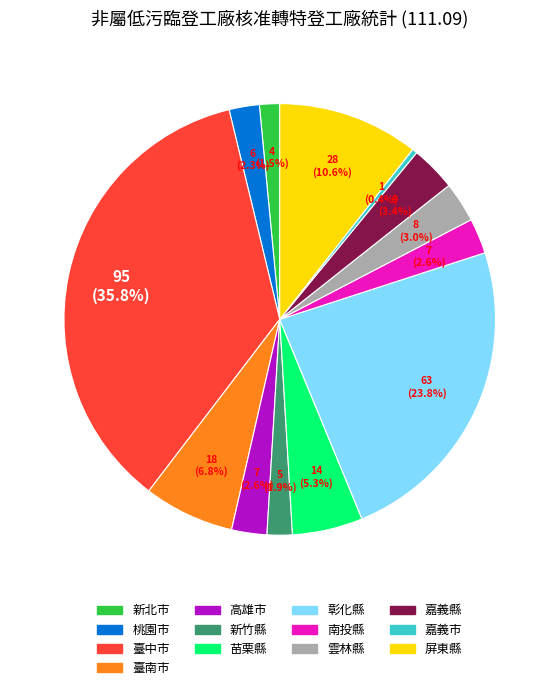

Does 雲林縣 represent more than half of the total?

No